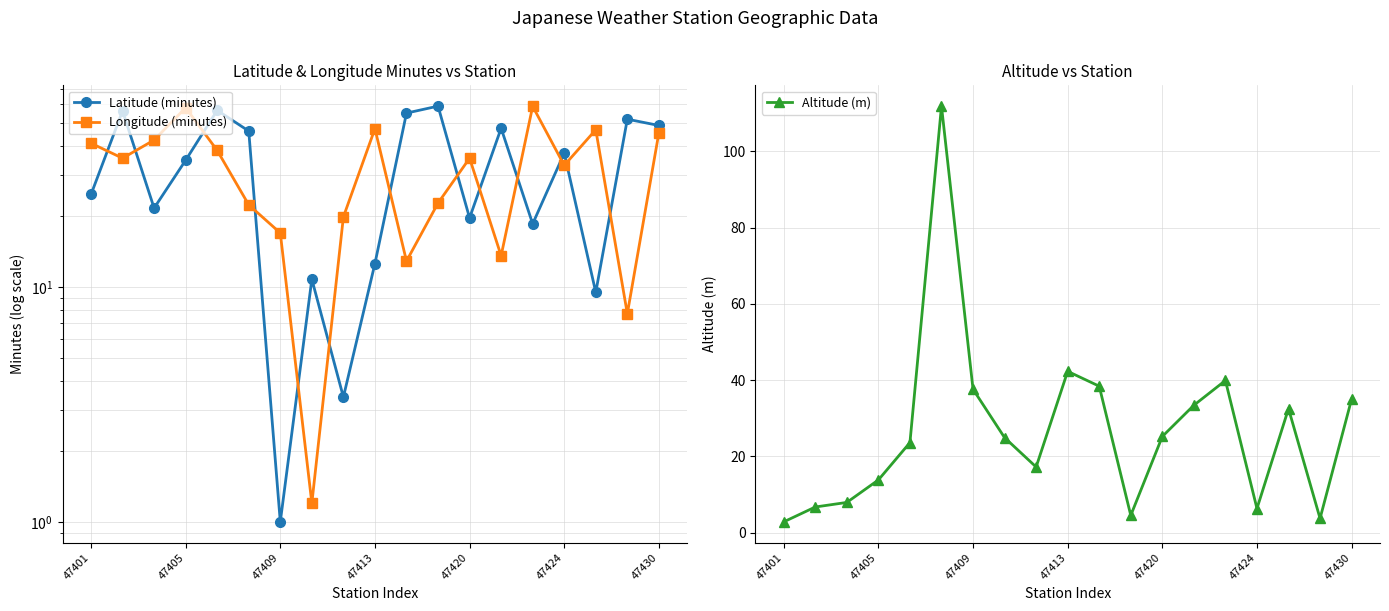

The Altitude (m) series shows 37.6 at 47409. True or false?

True